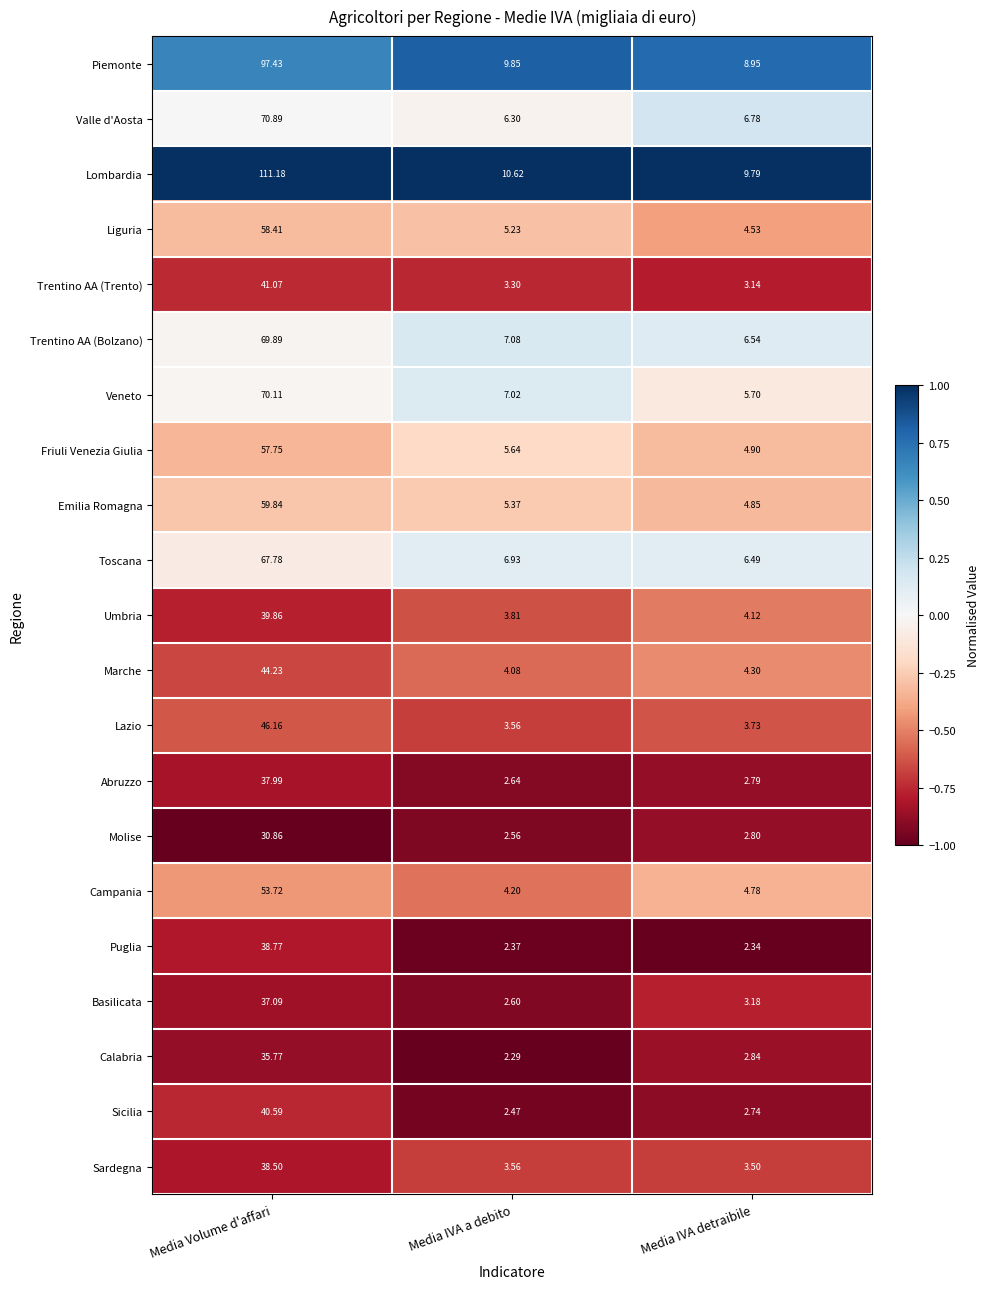

At which label is Toscana closest to 37?

Media IVA a debito